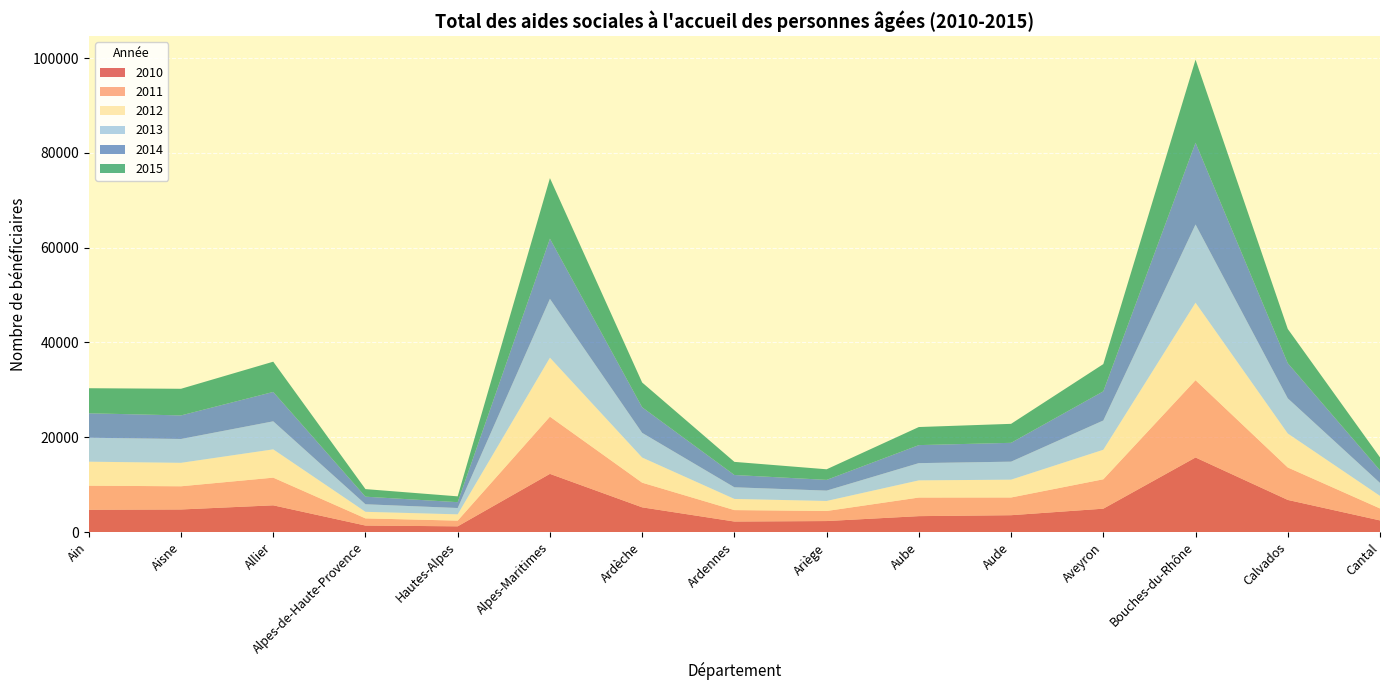

Reading left to right, what are all the values shown in this chart?

2010: Ain=4699	Aisne=4755	Allier=5631	Alpes-de-Haute-Provence=1362	Hautes-Alpes=1199	Alpes-Maritimes=12270	Ardèche=5206	Ardennes=2211	Ariège=2312	Aube=3349	Aude=3547	Aveyron=4922	Bouches-du-Rhône=15728	Calvados=6772	Cantal=2446
2011: Ain=5073	Aisne=4896	Allier=5840	Alpes-de-Haute-Provence=1512	Hautes-Alpes=1203	Alpes-Maritimes=12070	Ardèche=5203	Ardennes=2414	Ariège=2121	Aube=3925	Aude=3737	Aveyron=6203	Bouches-du-Rhône=16309	Calvados=6847	Cantal=2525
2012: Ain=5069	Aisne=4948	Allier=5970	Alpes-de-Haute-Provence=1386	Hautes-Alpes=1325	Alpes-Maritimes=12451	Ardèche=5307	Ardennes=2354	Ariège=2116	Aube=3623	Aude=3762	Aveyron=6232	Bouches-du-Rhône=16358	Calvados=7169	Cantal=2650
2013: Ain=5053	Aisne=5032	Allier=5916	Alpes-de-Haute-Provence=1593	Hautes-Alpes=1337	Alpes-Maritimes=12416	Ardèche=5204	Ardennes=2457	Ariège=2186	Aube=3638	Aude=3799	Aveyron=6178	Bouches-du-Rhône=16507	Calvados=7420	Cantal=2735
2014: Ain=5164	Aisne=4976	Allier=6206	Alpes-de-Haute-Provence=1604	Hautes-Alpes=1234	Alpes-Maritimes=12698	Ardèche=5402	Ardennes=2597	Ariège=2267	Aube=3805	Aude=3977	Aveyron=6156	Bouches-du-Rhône=17248	Calvados=7422	Cantal=2666
2015: Ain=5287	Aisne=5620	Allier=6382	Alpes-de-Haute-Provence=1597	Hautes-Alpes=1226	Alpes-Maritimes=12775	Ardèche=5228	Ardennes=2768	Ariège=2235	Aube=3815	Aude=4006	Aveyron=5745	Bouches-du-Rhône=17541	Calvados=7228	Cantal=2726